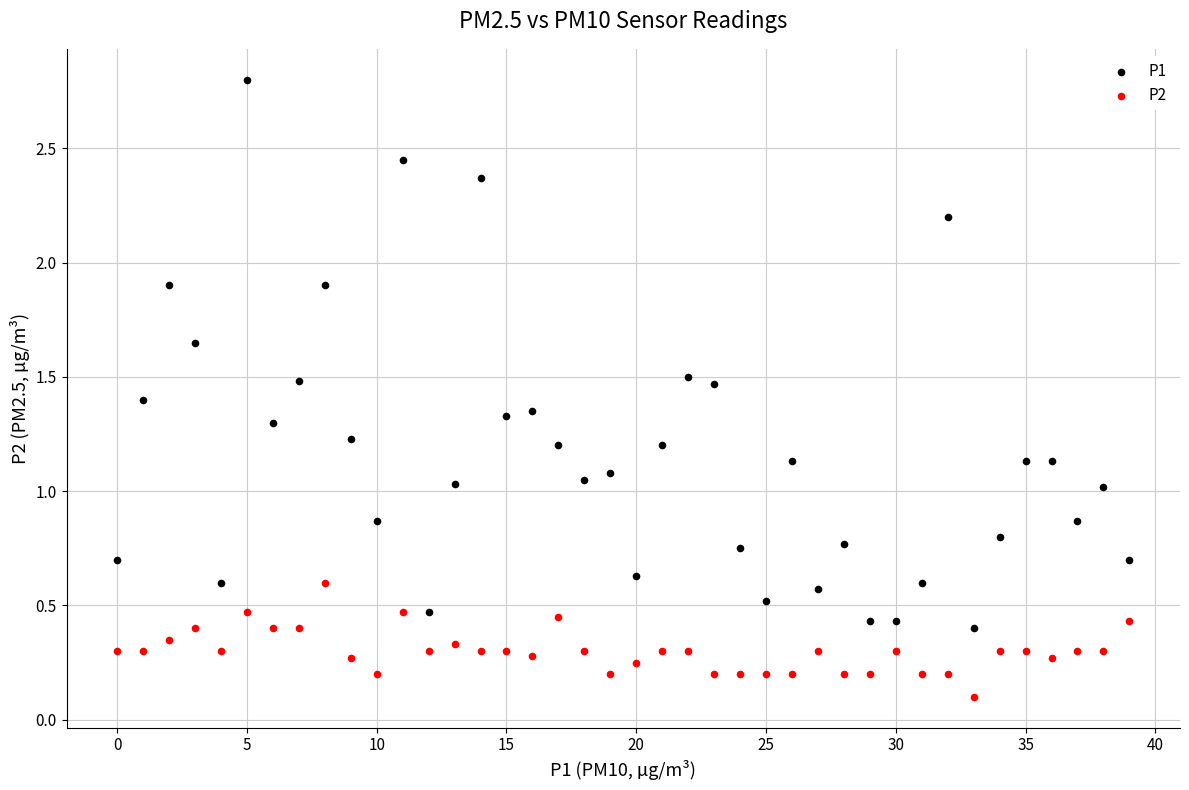

Which series reaches the maximum Y coordinate?

P1